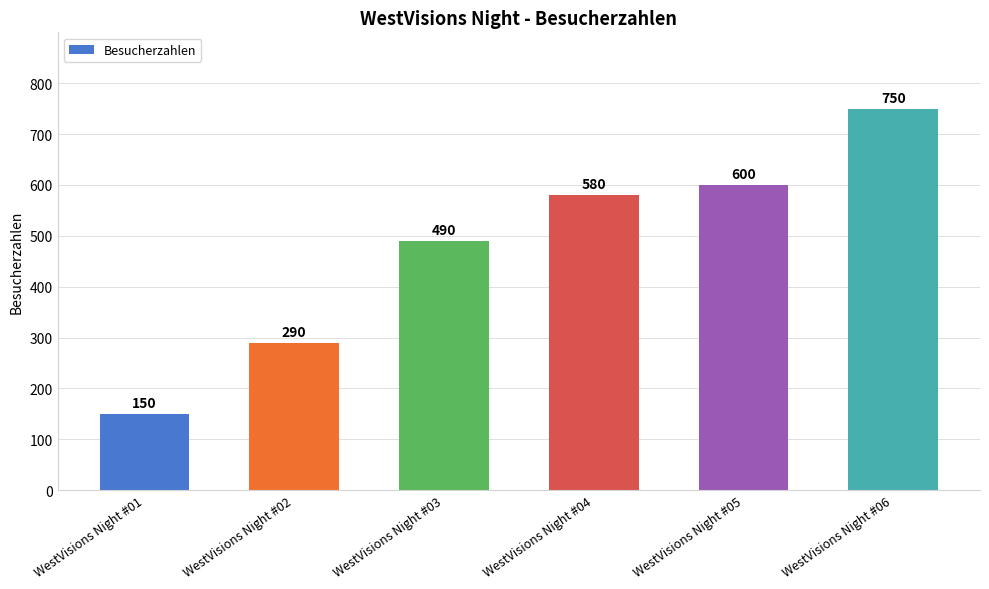

What is the average value?

477